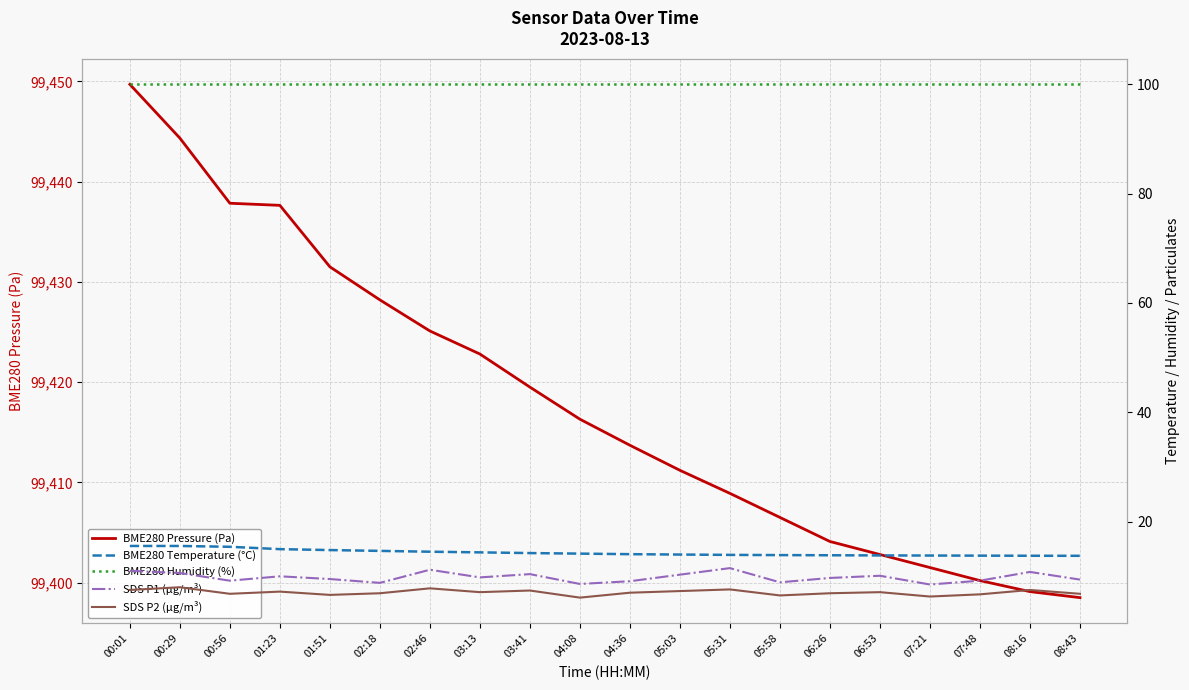

Is it true that BME280 Humidity (%) equals 29.3 at 01:23?

False